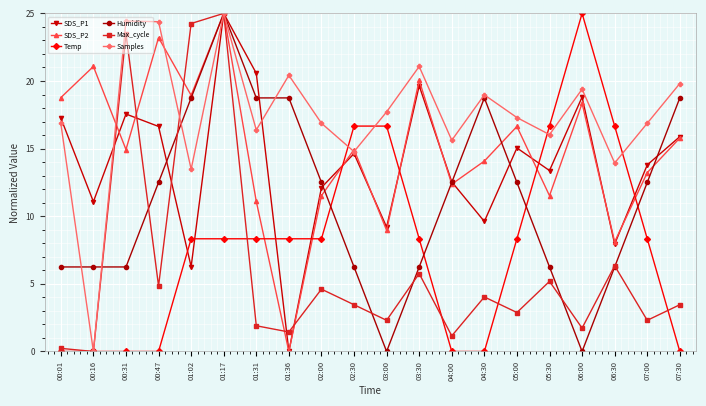

Is it true that Temp equals 4.3 at 05:30?

False